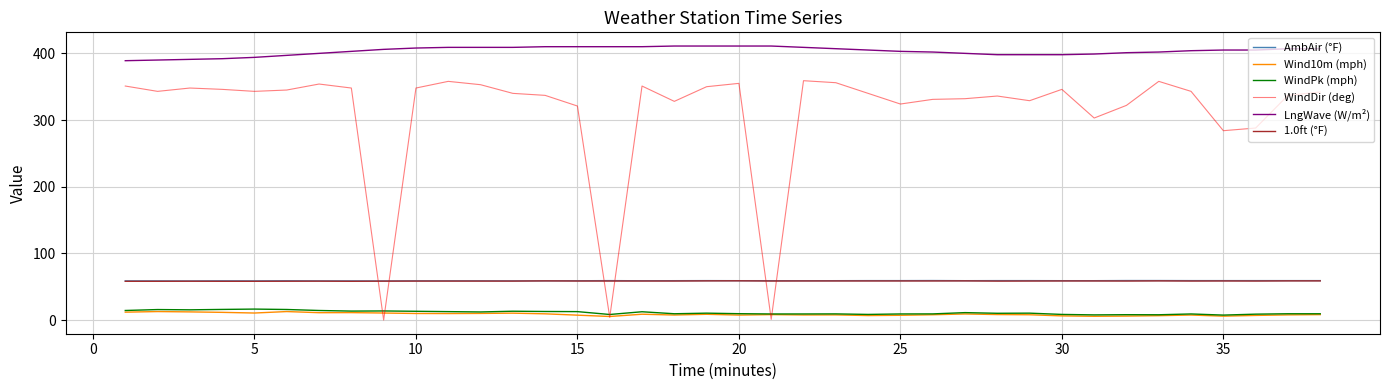

Which series has the largest total across all categories?

LngWave (W/m²)